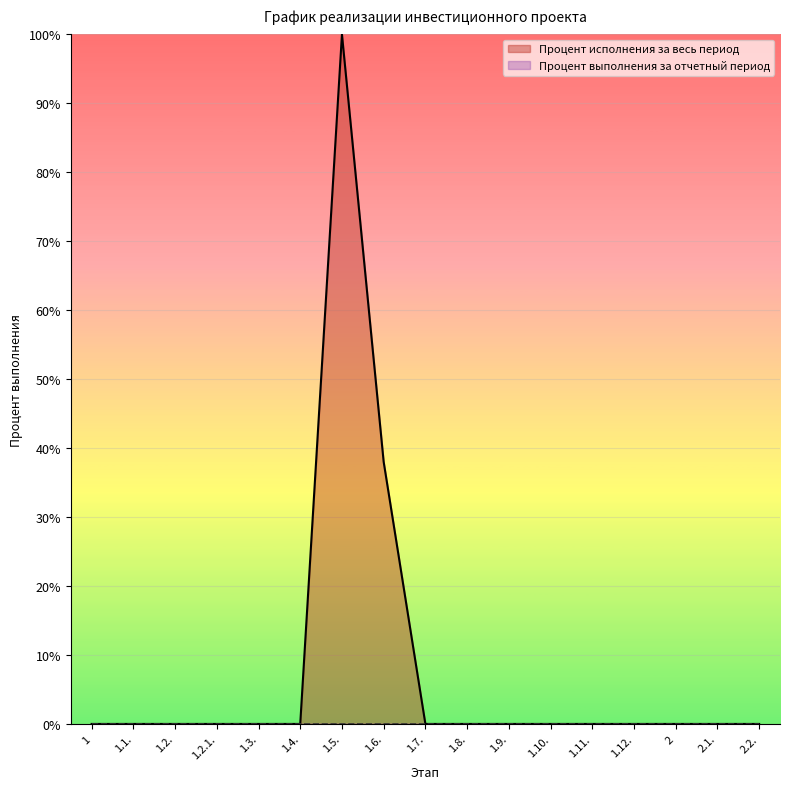

Does the chart display data point markers on the line(s)?

No